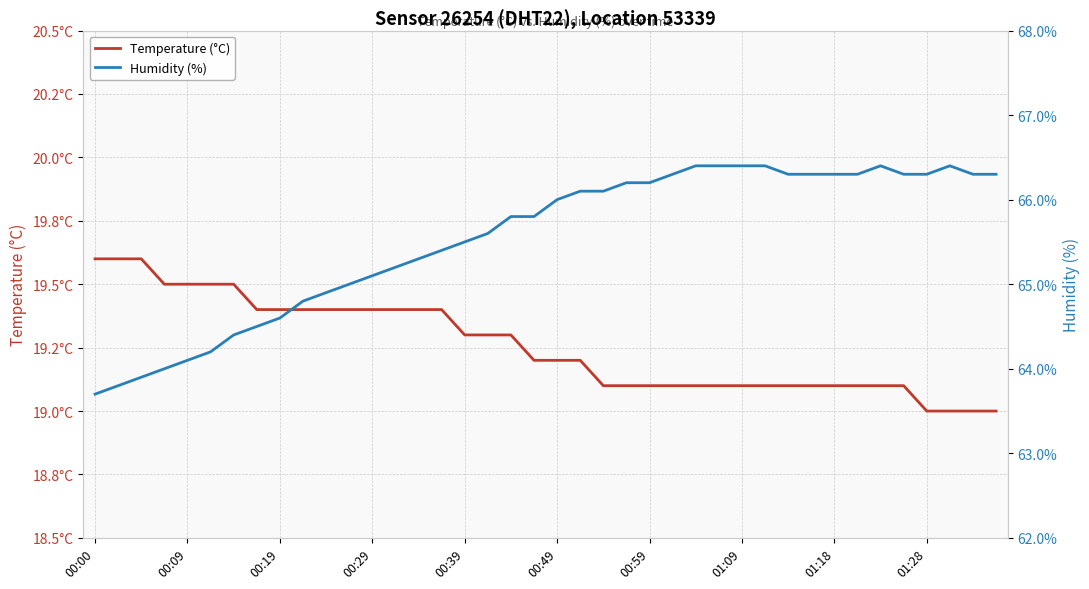

Reading right to left, what are all the values shown in this chart?

Temperature (°C): 19.0	19.0	19.0	19.0	19.1	19.1	19.1	19.1	19.1	19.1	19.1	19.1	19.1	19.1	19.1	19.1	19.1	19.1	19.2	19.2	19.2	19.3	19.3	19.3	19.4	19.4	19.4	19.4	19.4	19.4	19.4	19.4	19.4	19.5	19.5	19.5	19.5	19.6	19.6	19.6
Humidity (%): 66.3	66.3	66.4	66.3	66.3	66.4	66.3	66.3	66.3	66.3	66.4	66.4	66.4	66.4	66.3	66.2	66.2	66.1	66.1	66.0	65.8	65.8	65.6	65.5	65.4	65.3	65.2	65.1	65.0	64.9	64.8	64.6	64.5	64.4	64.2	64.1	64.0	63.9	63.8	63.7